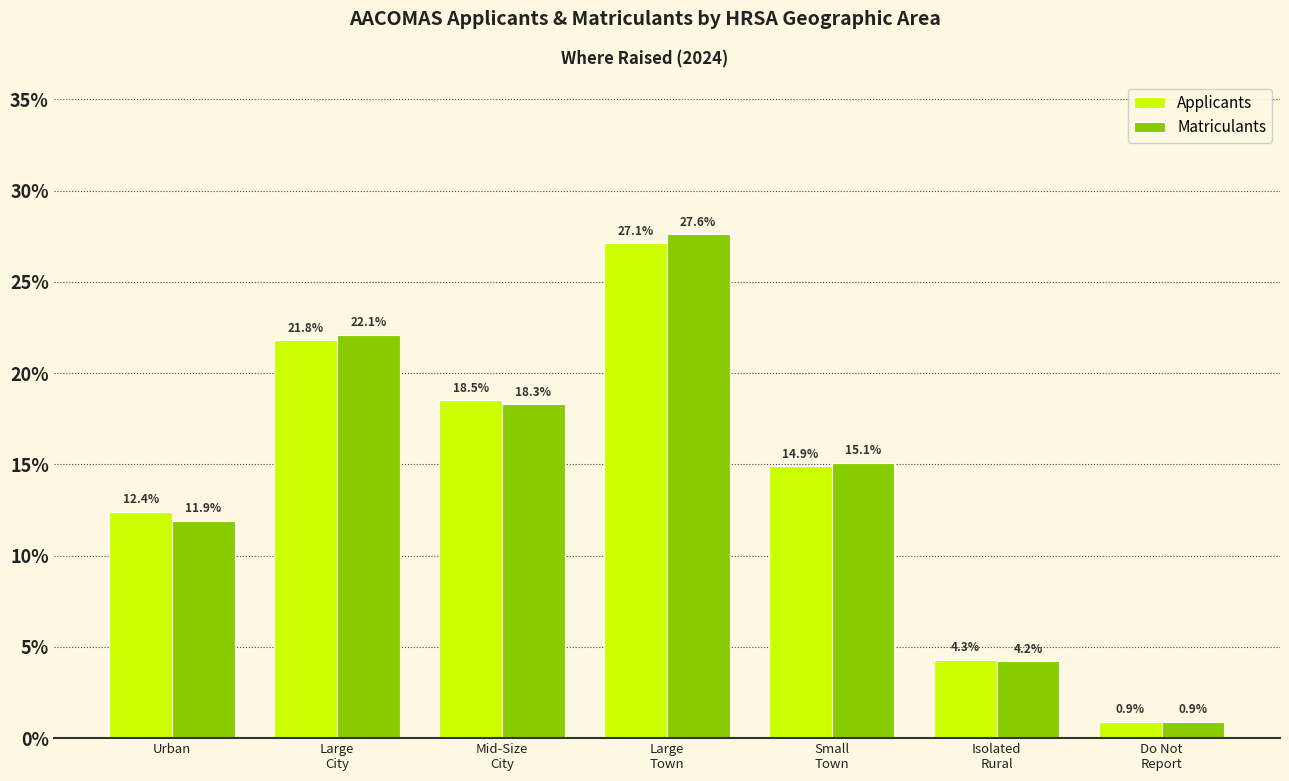

Reading right to left, what are all the values shown in this chart?

Applicants: 0.9	4.3	14.9	27.1	18.5	21.8	12.4
Matriculants: 0.9	4.2	15.1	27.6	18.3	22.1	11.9